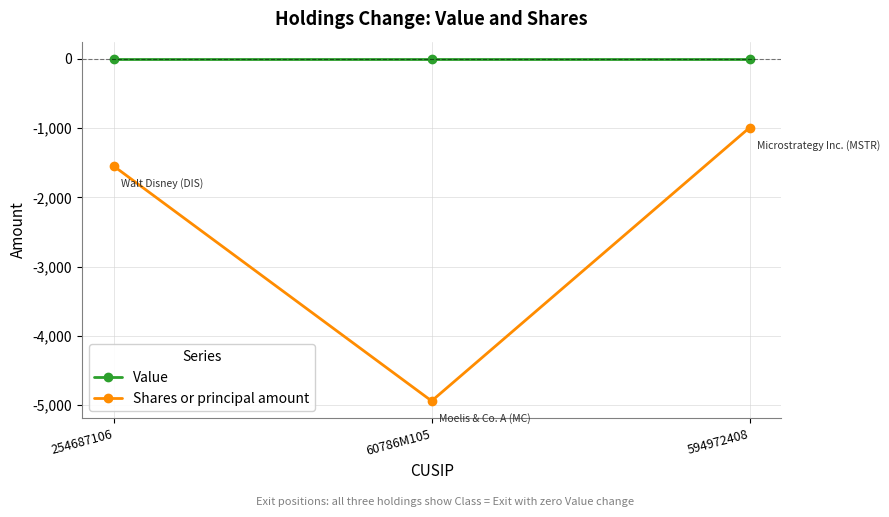

How many lines are shown in the chart?

2